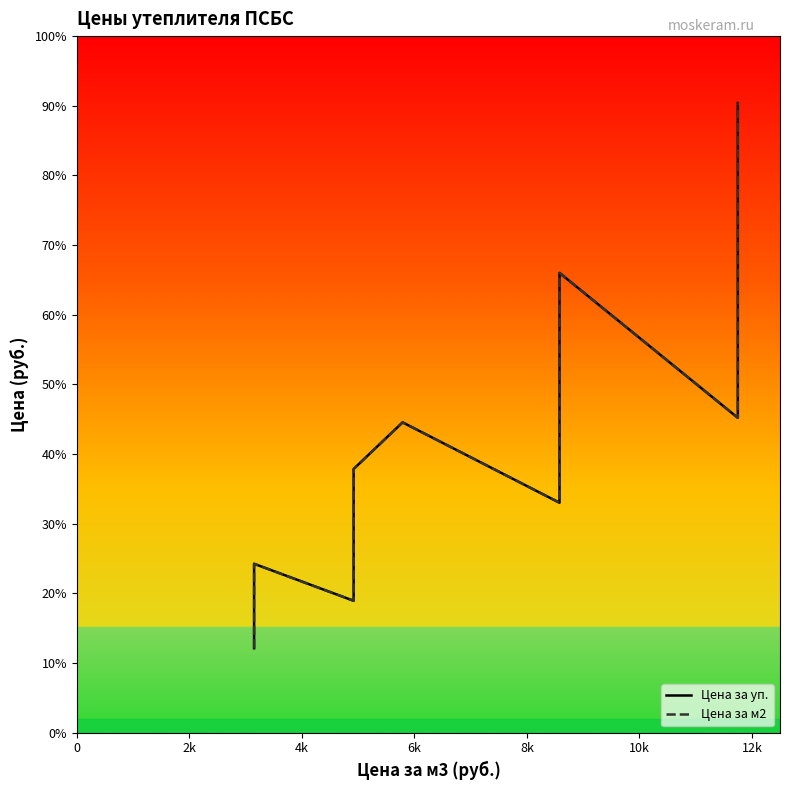

True or false: Цена за м2 has a value of 303.0 at 7.

False